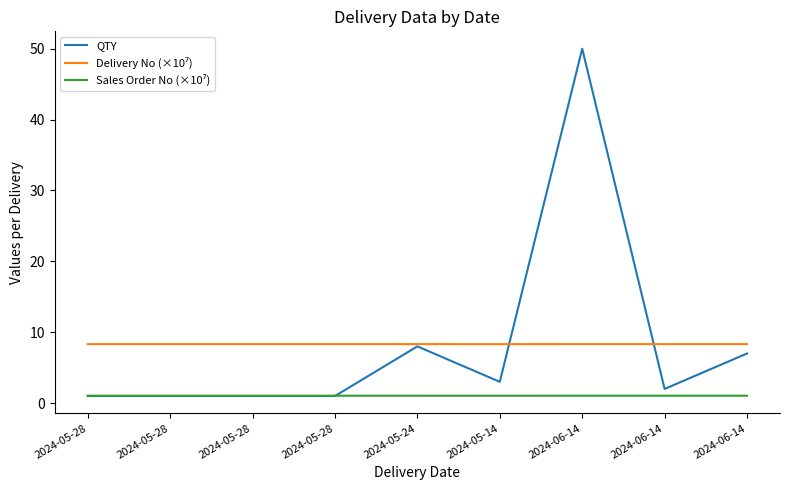

Read the Sales Order No (×10⁷) value at 2024-05-14.

1.0